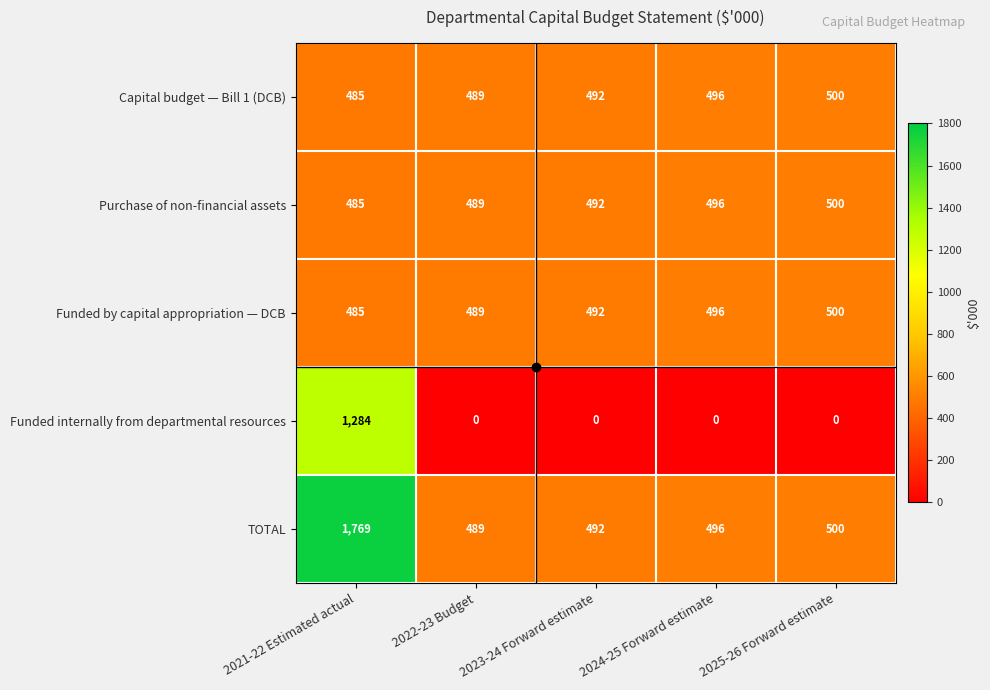

What is the average value of the Funded by capital appropriation — DCB series?

492